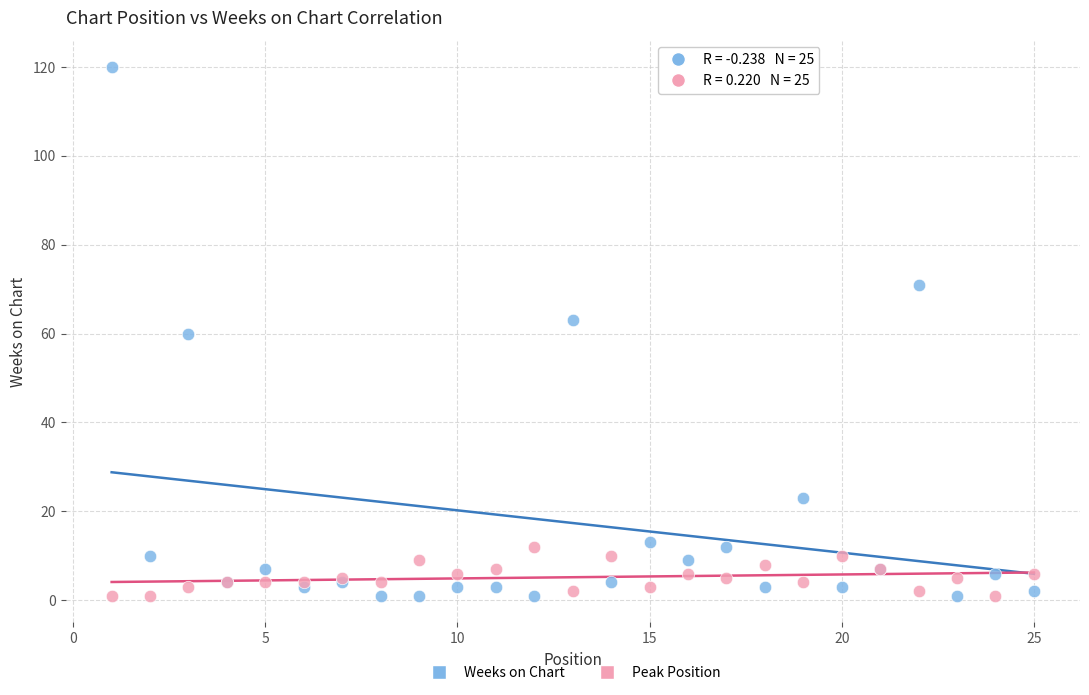

Which series contains the highest Y value?

Weeks on Chart